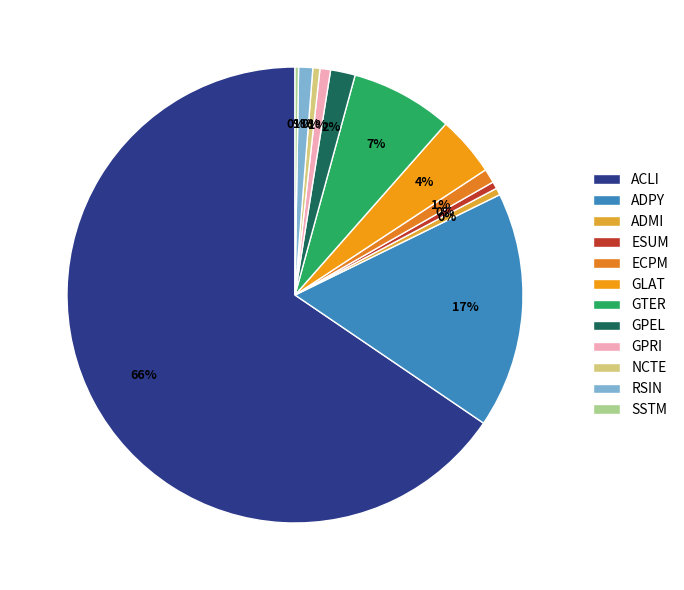

Approximately how many times larger is the value at ADPY compared to GPEL?

9.6